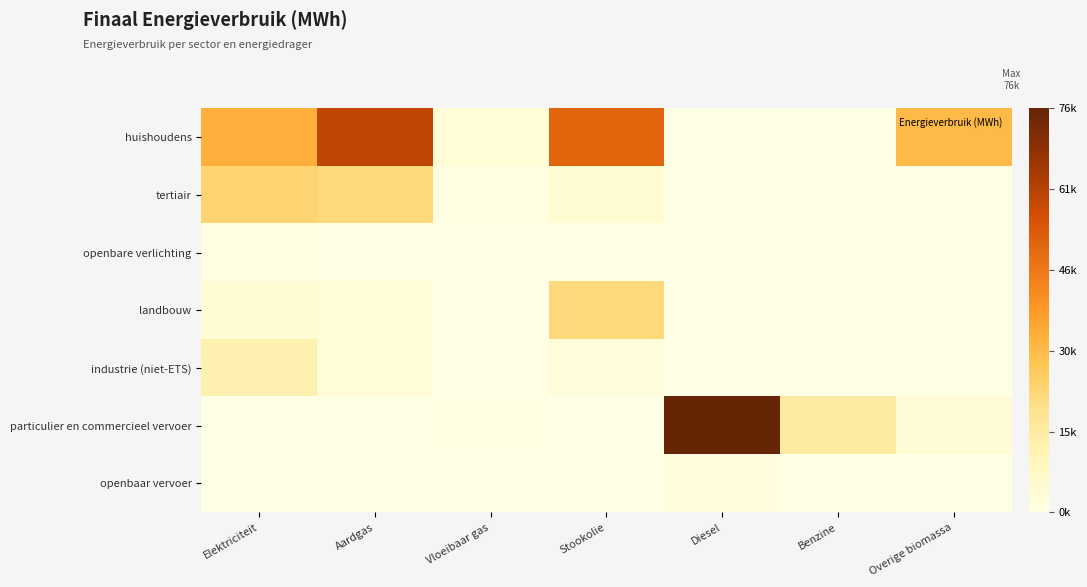

Reading left to right, list all the values displayed in this chart.

huishoudens: Elektriciteit=32988.7	Aardgas=59440.3	Vloeibaar gas=3448.5	Stookolie=50388.1	Diesel=0.0	Benzine=0.0	Overige biomassa=30566.3
tertiair: Elektriciteit=23607.2	Aardgas=22114.7	Vloeibaar gas=546.5	Stookolie=4482.8	Diesel=0.0	Benzine=0.0	Overige biomassa=0.0
openbare verlichting: Elektriciteit=756.5	Aardgas=0.0	Vloeibaar gas=0.0	Stookolie=0.0	Diesel=0.0	Benzine=0.0	Overige biomassa=0.0
landbouw: Elektriciteit=4302.2	Aardgas=3246.7	Vloeibaar gas=45.1	Stookolie=22096.7	Diesel=0.0	Benzine=0.0	Overige biomassa=0.0
industrie (niet-ETS): Elektriciteit=12450.8	Aardgas=3357.1	Vloeibaar gas=123.0	Stookolie=2787.3	Diesel=0.0	Benzine=0.0	Overige biomassa=256.5
particulier en commercieel vervoer: Elektriciteit=0.9	Aardgas=4.6	Vloeibaar gas=469.2	Stookolie=0.0	Diesel=75886.4	Benzine=15373.8	Overige biomassa=3988.2
openbaar vervoer: Elektriciteit=0.0	Aardgas=0.0	Vloeibaar gas=0.0	Stookolie=0.0	Diesel=1564.1	Benzine=0.0	Overige biomassa=66.7